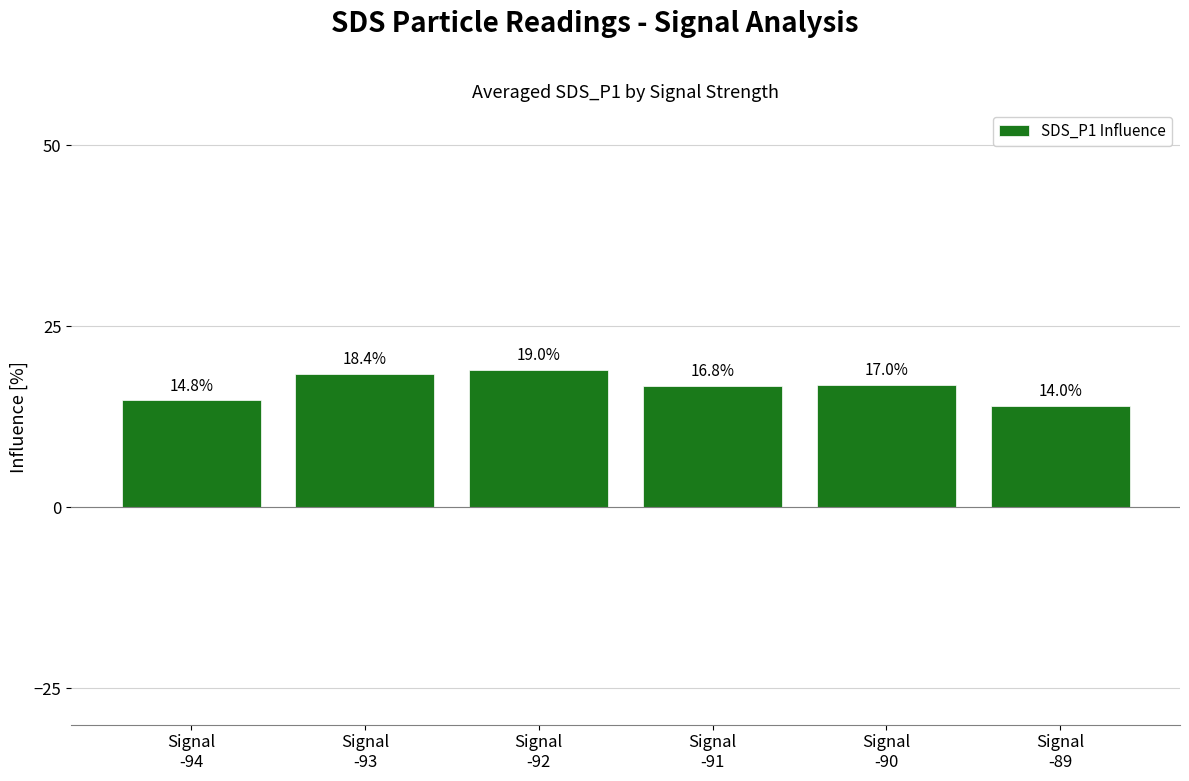

Reading left to right, extract all data points from this chart.

14.8	18.4	19.0	16.8	17.0	14.0